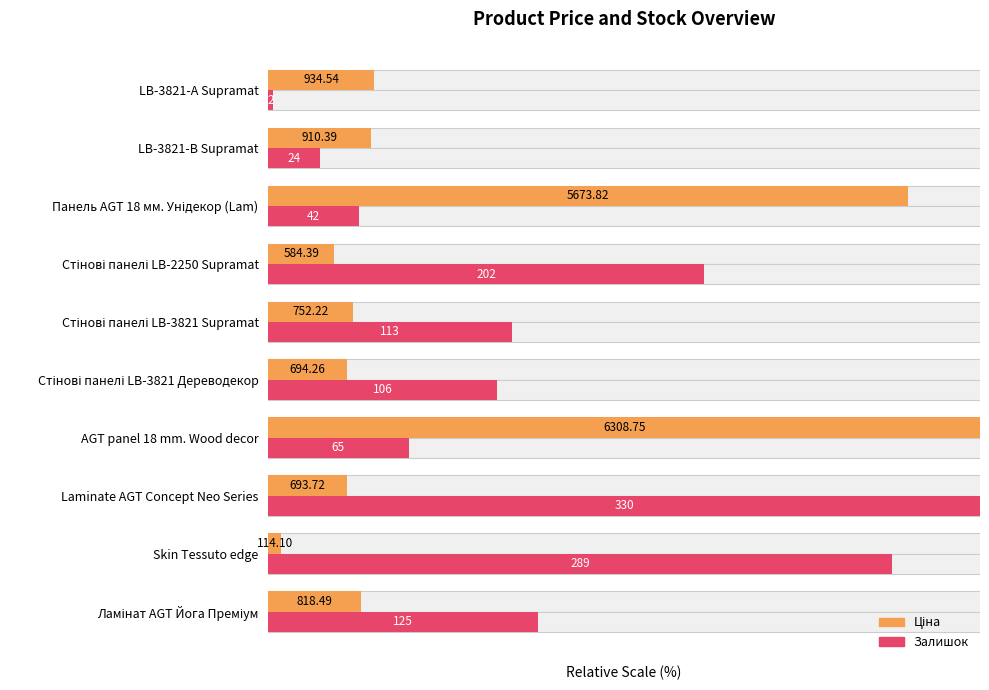

At which label is Ціна closest to 50?

LB-3821-А Supramat